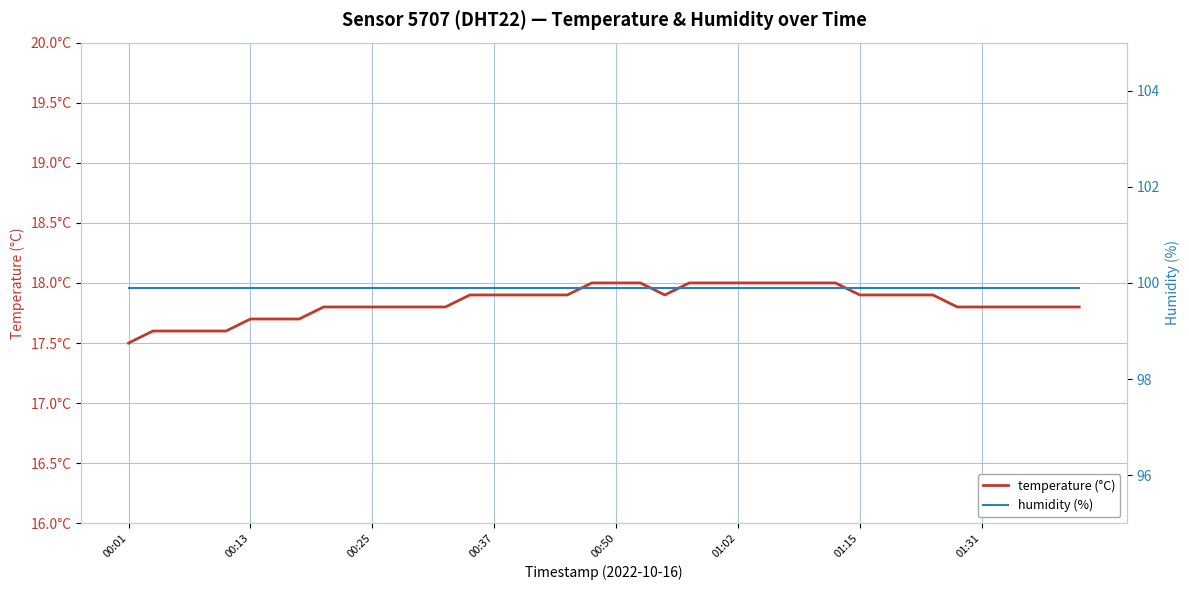

Reading left to right, transcribe all the data shown in this chart.

temperature (°C): 17.5	17.6	17.6	17.6	17.6	17.7	17.7	17.7	17.8	17.8	17.8	17.8	17.8	17.8	17.9	17.9	17.9	17.9	17.9	18.0	18.0	18.0	17.9	18.0	18.0	18.0	18.0	18.0	18.0	18.0	17.9	17.9	17.9	17.9	17.8	17.8	17.8	17.8	17.8	17.8
humidity (%): 99.9	99.9	99.9	99.9	99.9	99.9	99.9	99.9	99.9	99.9	99.9	99.9	99.9	99.9	99.9	99.9	99.9	99.9	99.9	99.9	99.9	99.9	99.9	99.9	99.9	99.9	99.9	99.9	99.9	99.9	99.9	99.9	99.9	99.9	99.9	99.9	99.9	99.9	99.9	99.9